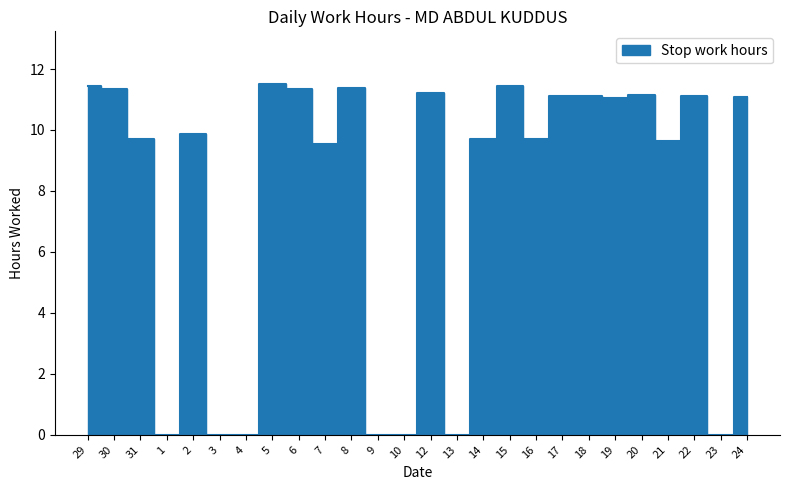

Reading left to right, what are all the values shown in this chart?

11.4	11.3	9.7	0.0	9.9	0.0	0.0	11.5	11.4	9.6	11.4	0.0	0.0	11.2	0.0	9.7	11.4	9.7	11.1	11.1	11.0	11.2	9.6	11.1	0.0	11.1